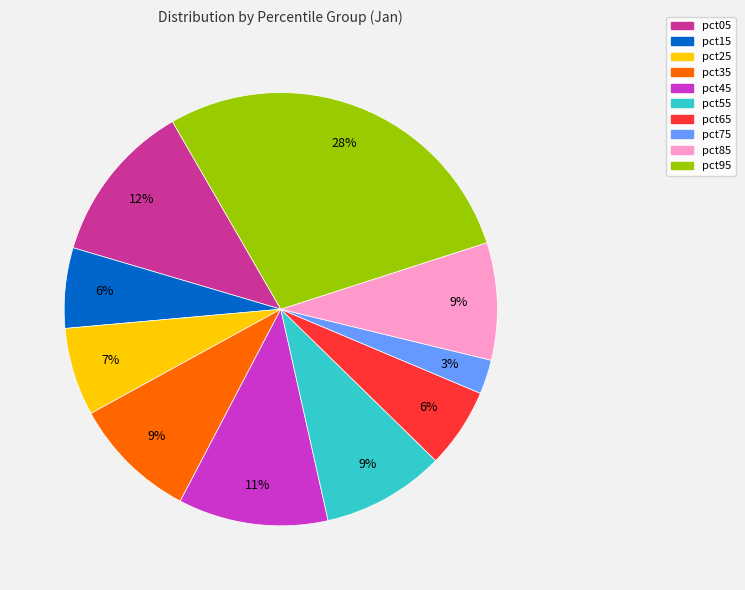

Which has a higher value, pct75 or pct35?

pct35